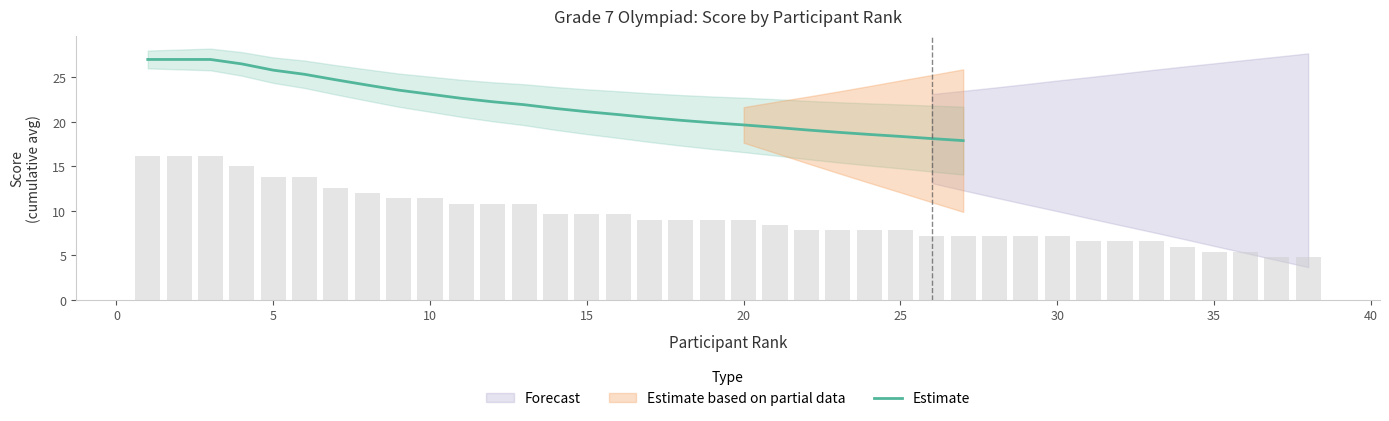

How many values are below 21?

12